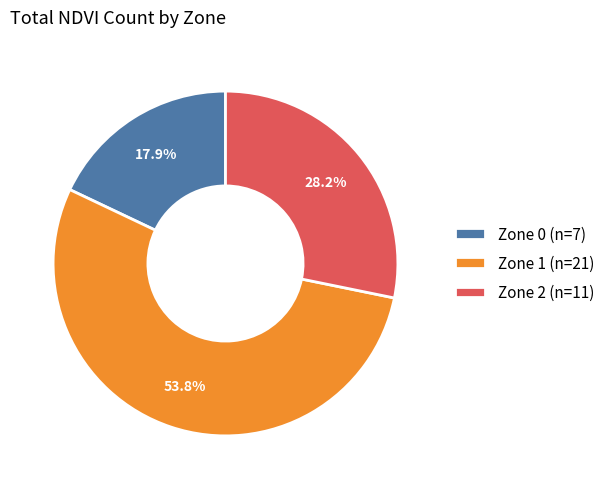

True or false: Zone 1 accounts for 54% of the total.

True